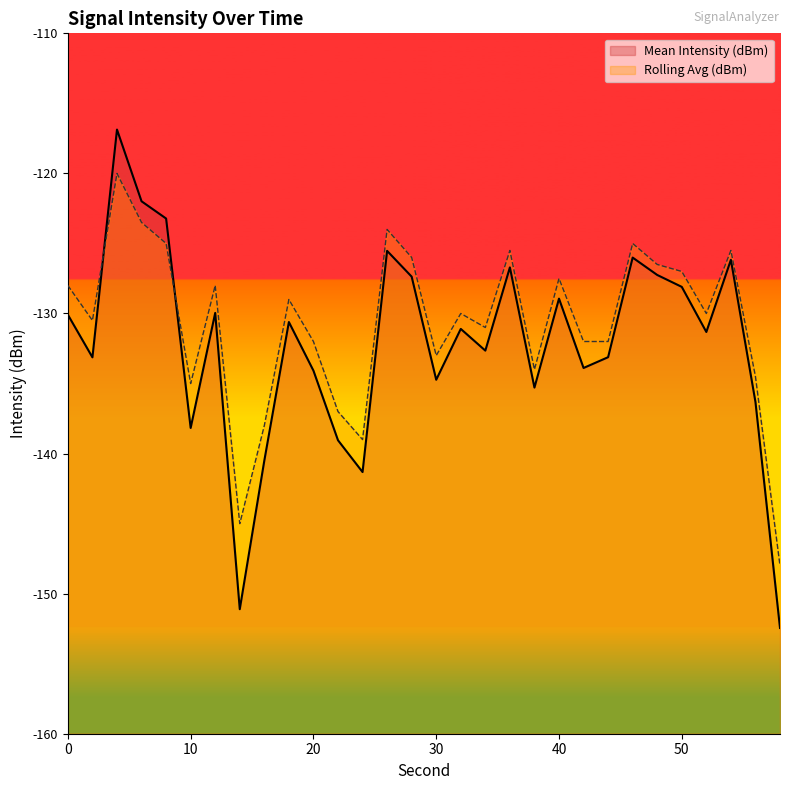

How many lines are shown in the chart?

2